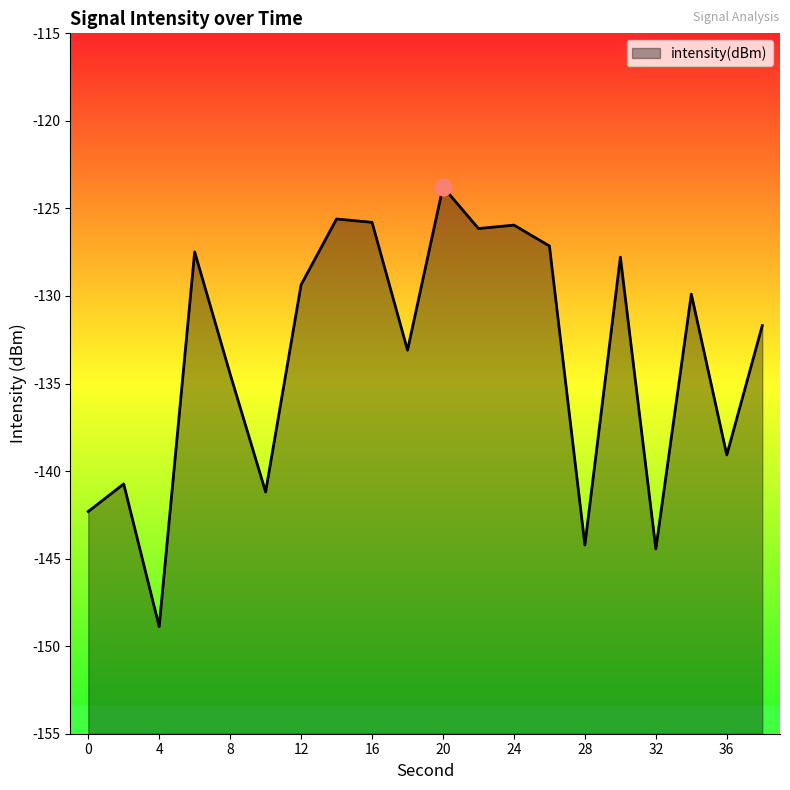

Between 38 and 14, which is larger?

14